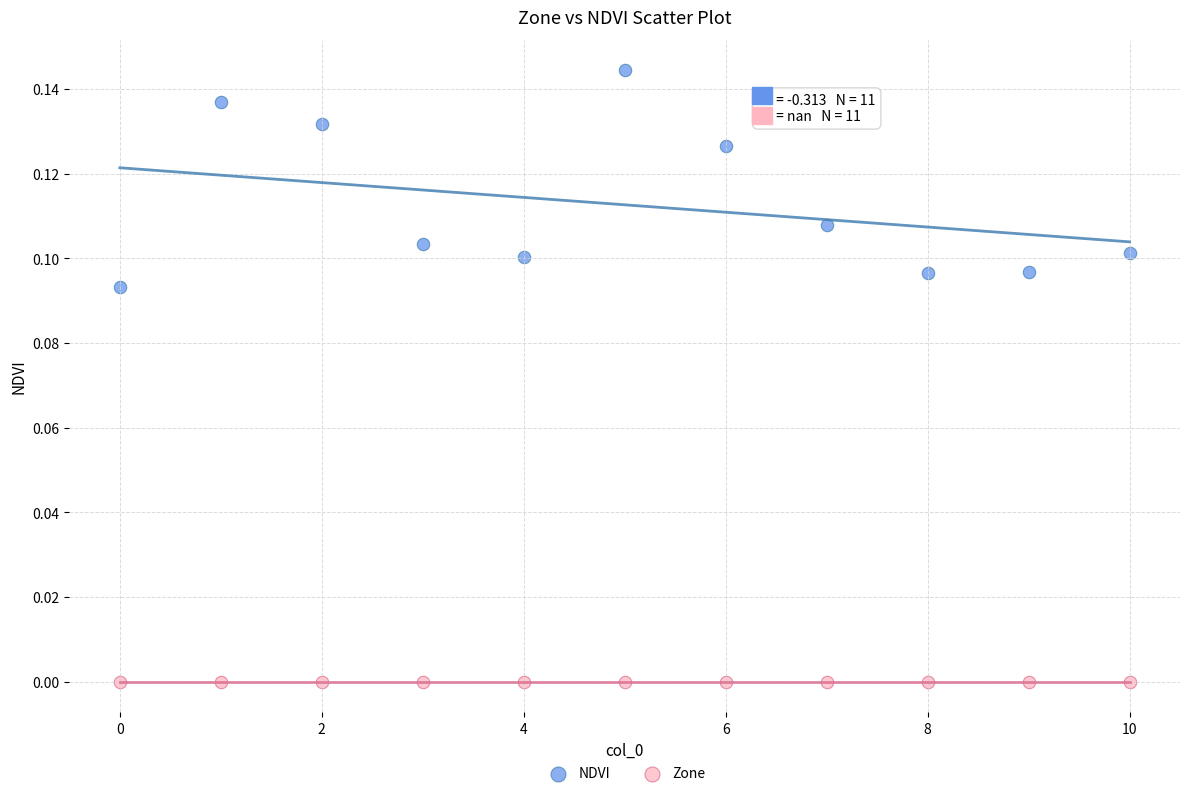

Which series contains the highest Y value?

NDVI